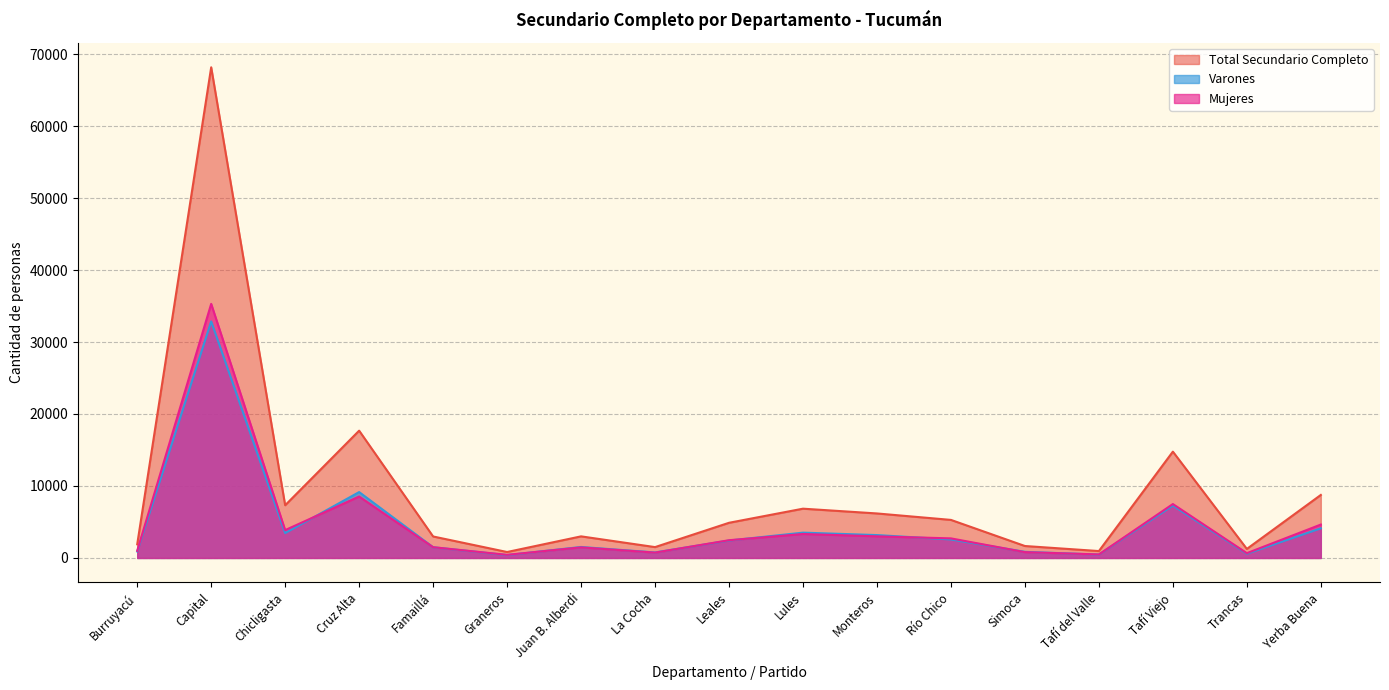

How many lines are shown in the chart?

3